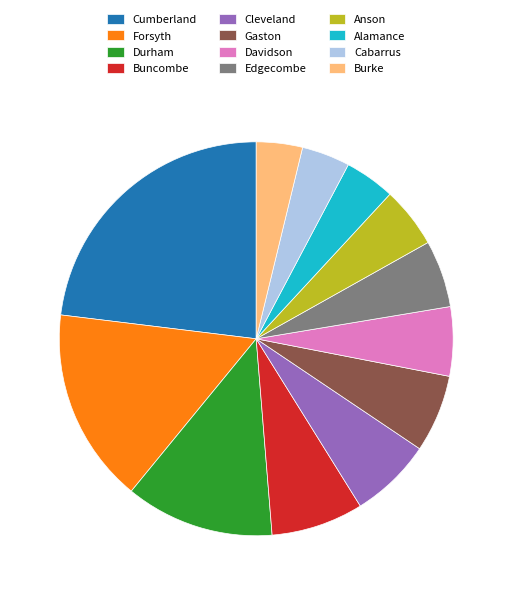

Which slice is the largest?

Cumberland